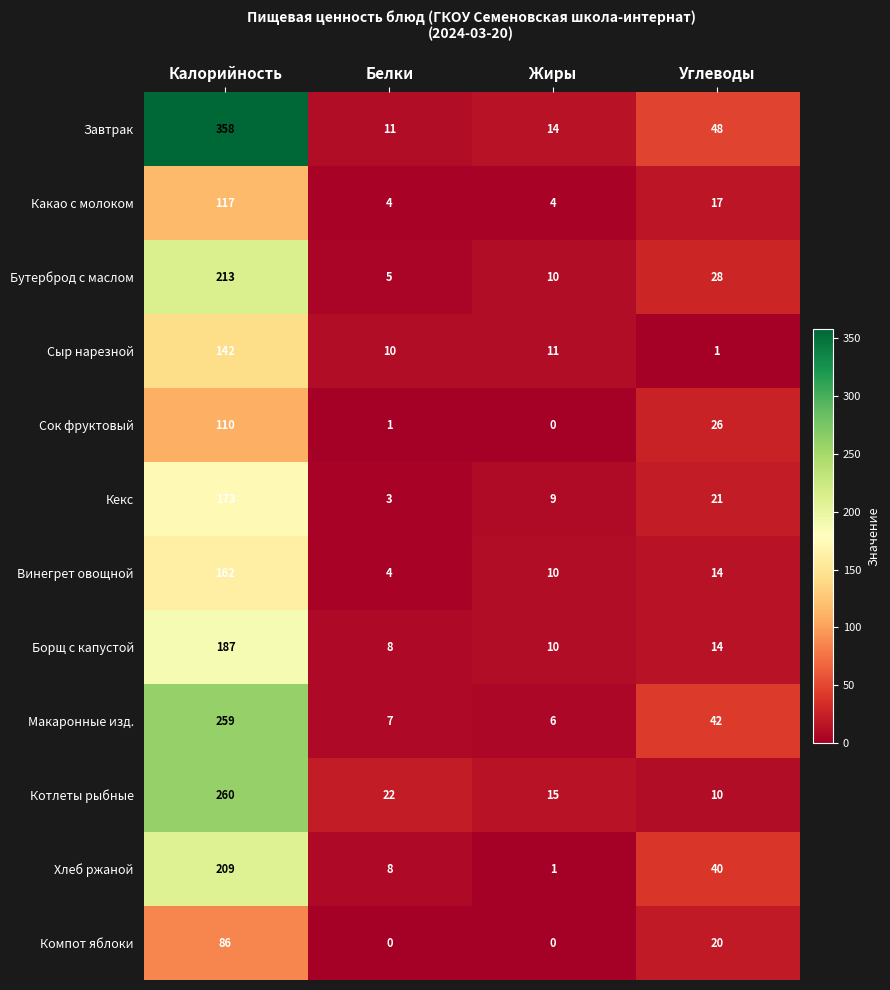

Between Жиры and Углеводы, which series saw the biggest shift?

Хлеб ржаной